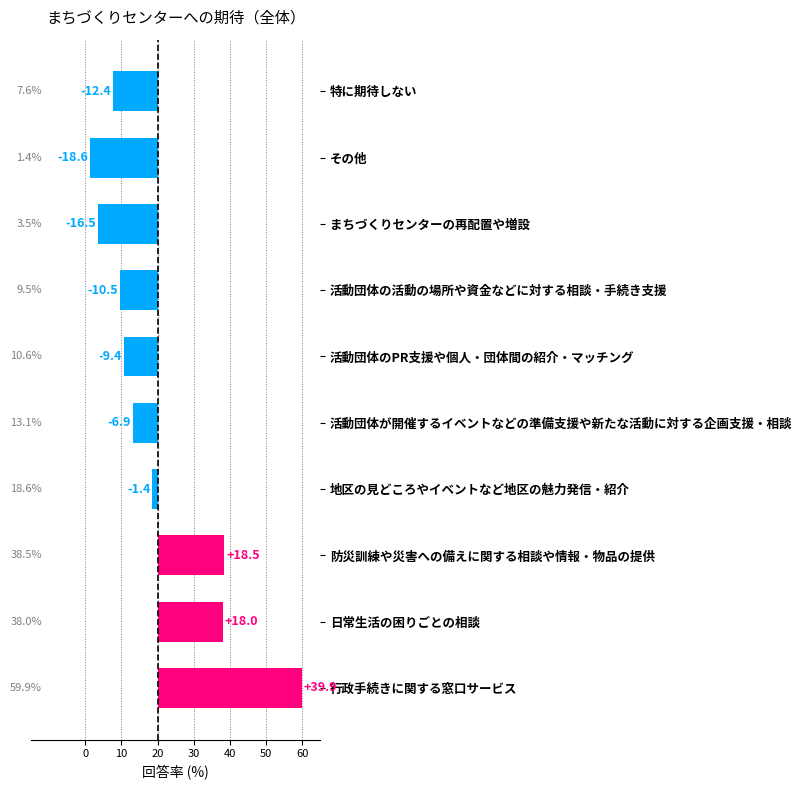

What is the difference between the maximum and second lowest values?

56.4